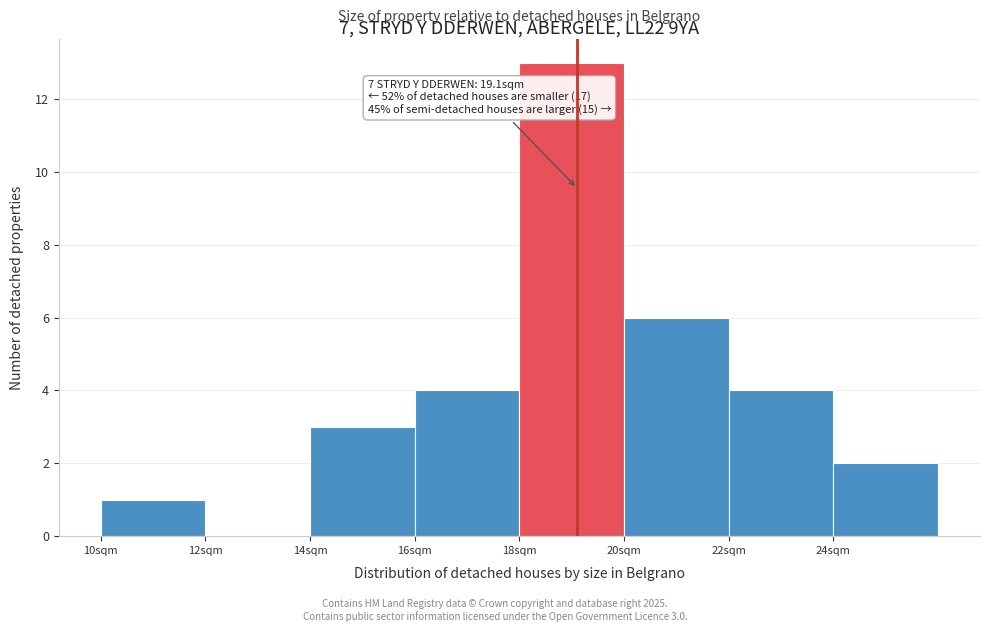

Which range on the x-axis has the tallest bar?

18 to 20